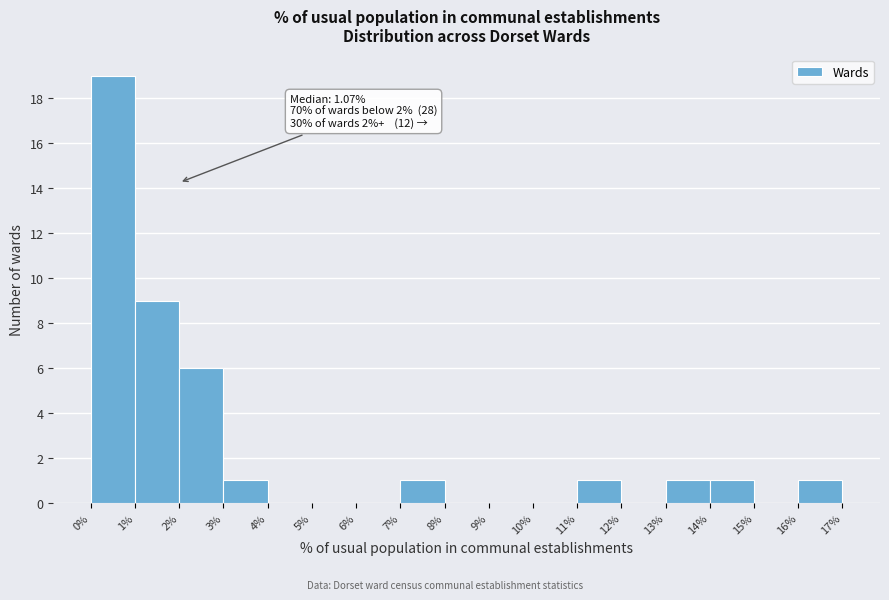

Which range on the x-axis has the tallest bar?

0% to 1%